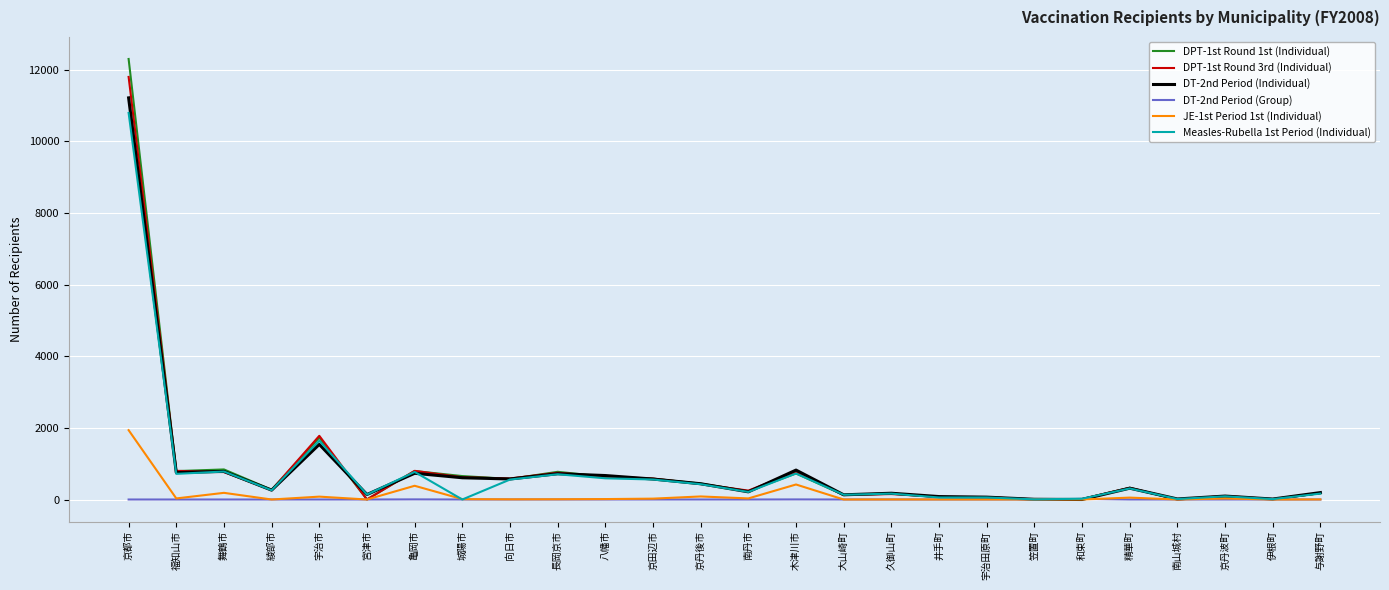

Which label corresponds to the largest value in the chart?

京都市